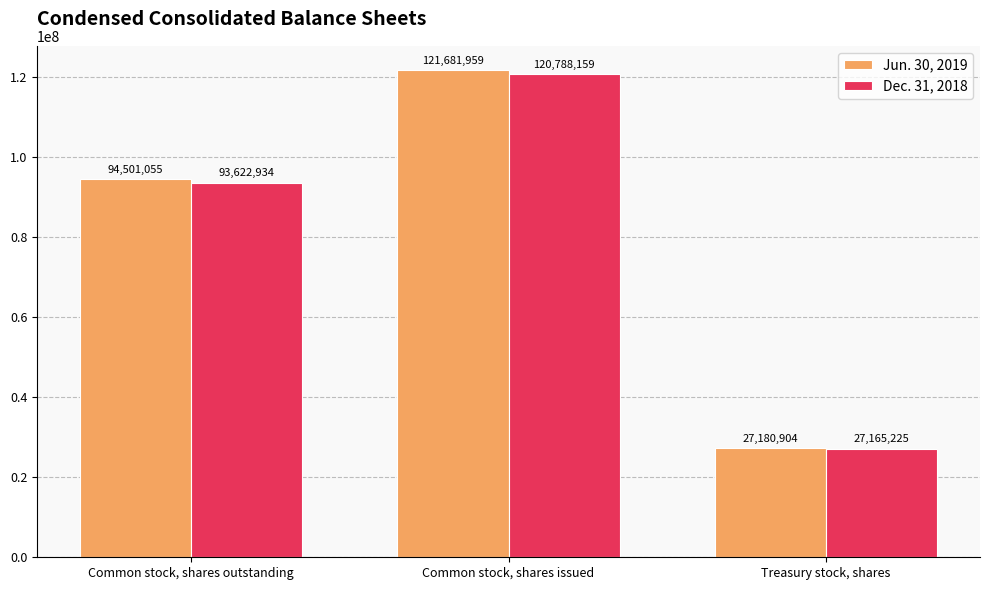

What is the minimum value shown in the chart?

27165225